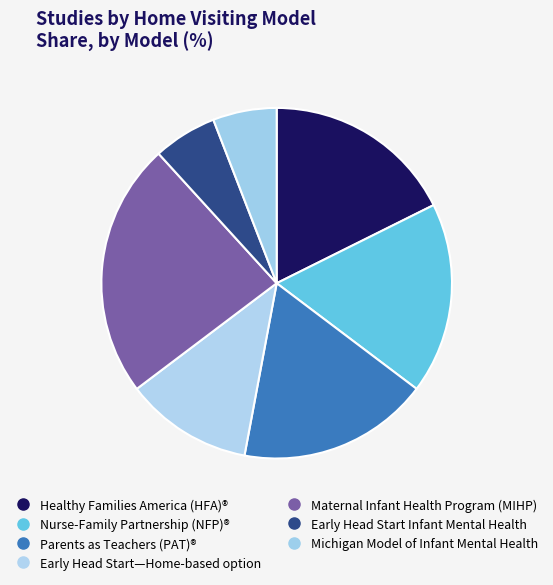

What is the smallest slice in the pie chart?

Early Head Start Infant Mental Health